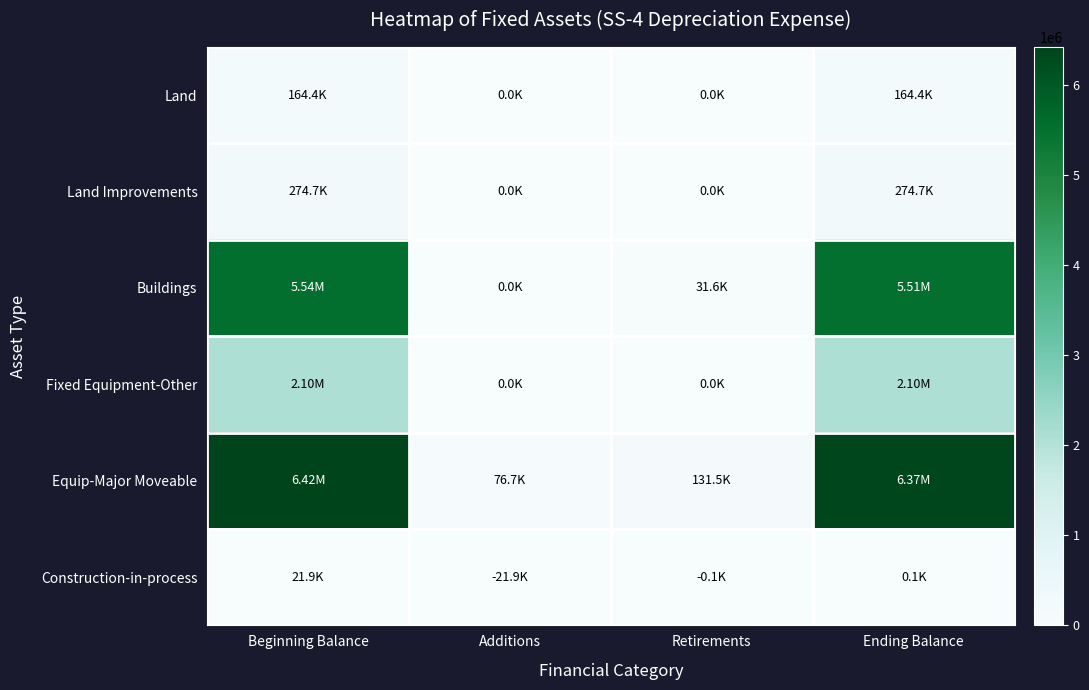

At how many categories does at least one series exceed 4244791?

2